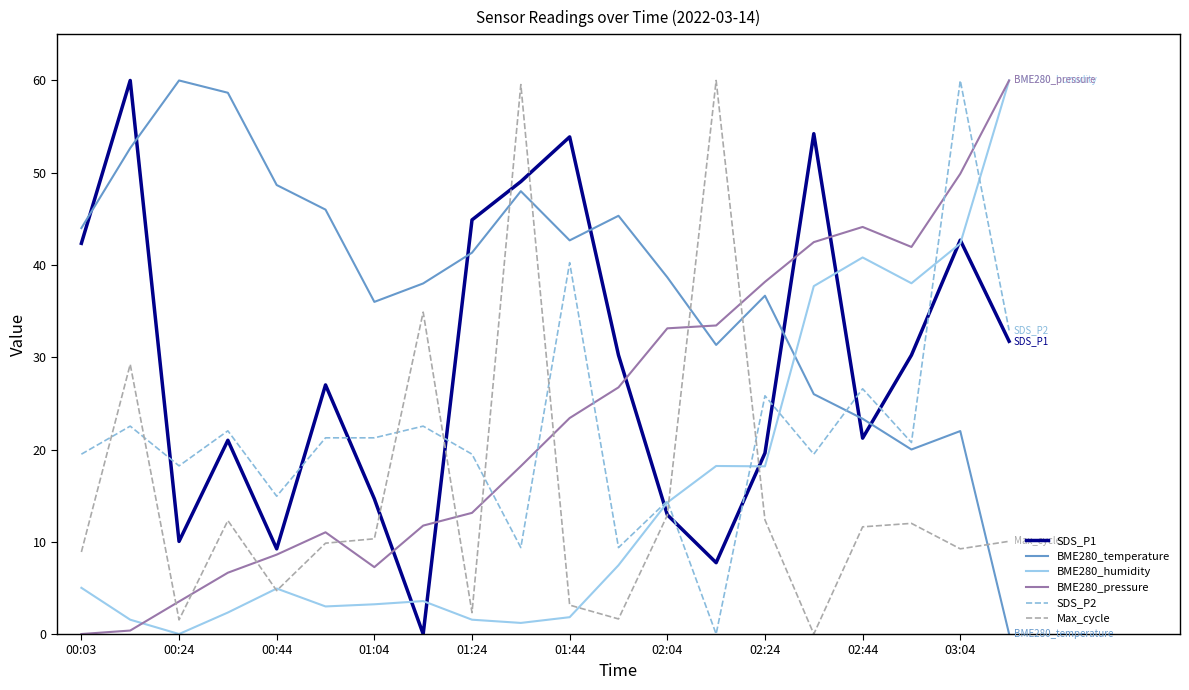

Which series ends up on top after the final intersection of Max_cycle and SDS_P2?

SDS_P2